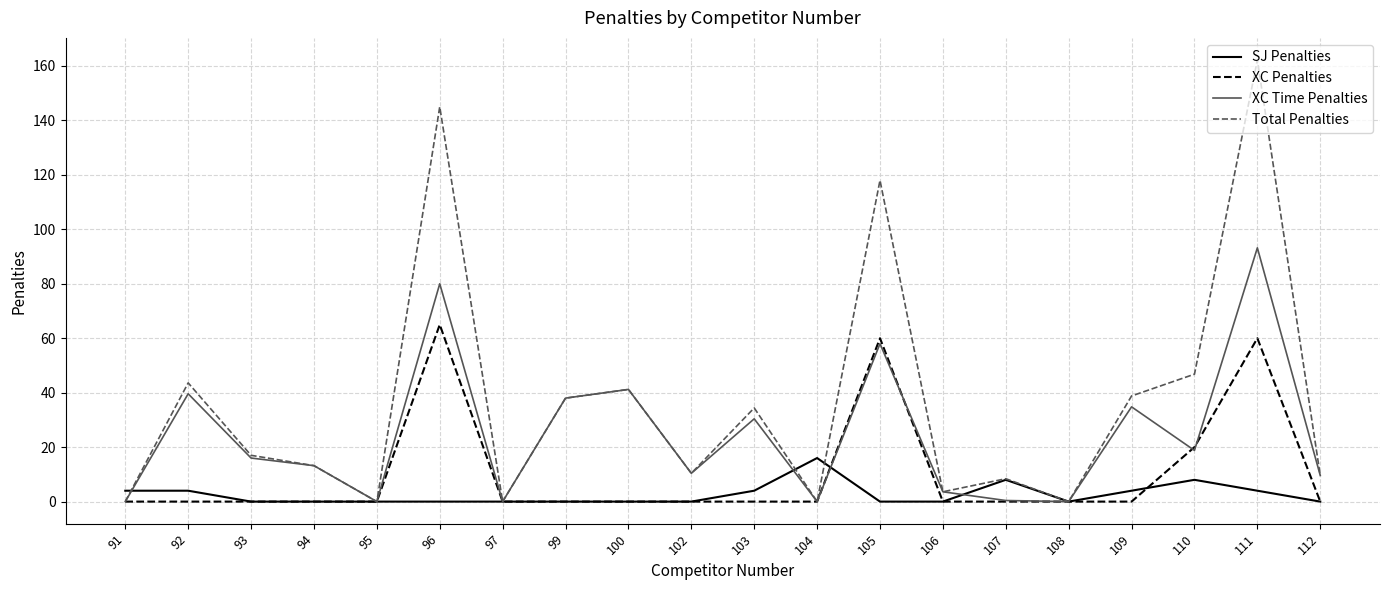

Rank the series at 111 from lowest to highest value.

SJ Penalties, XC Penalties, XC Time Penalties, Total Penalties